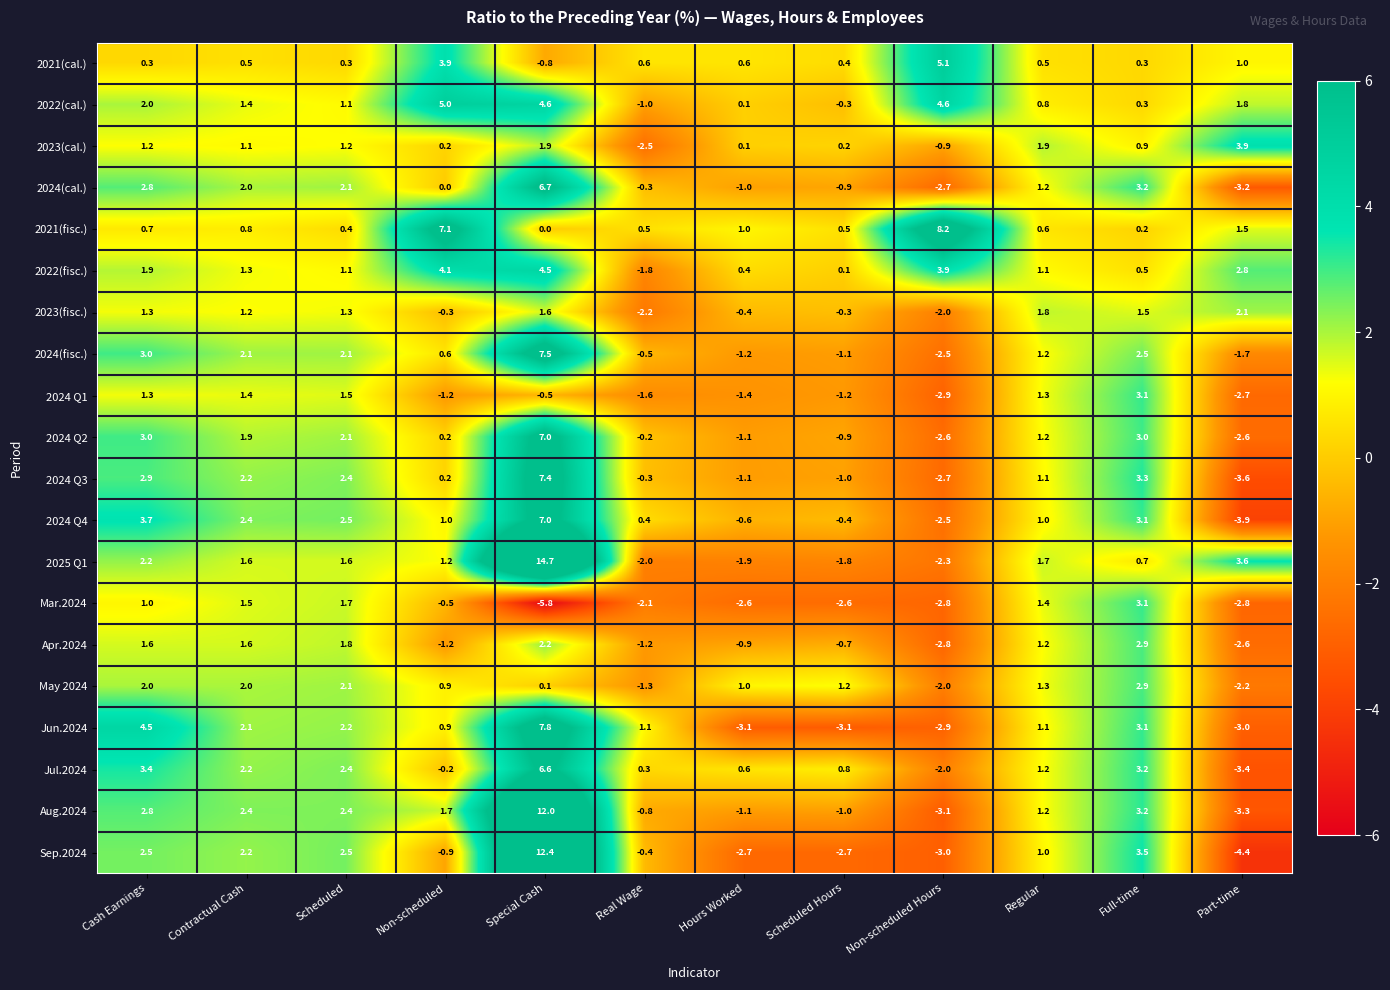

What is the difference between the maximum and second lowest values in the 2021(fisc.) series?

8.0